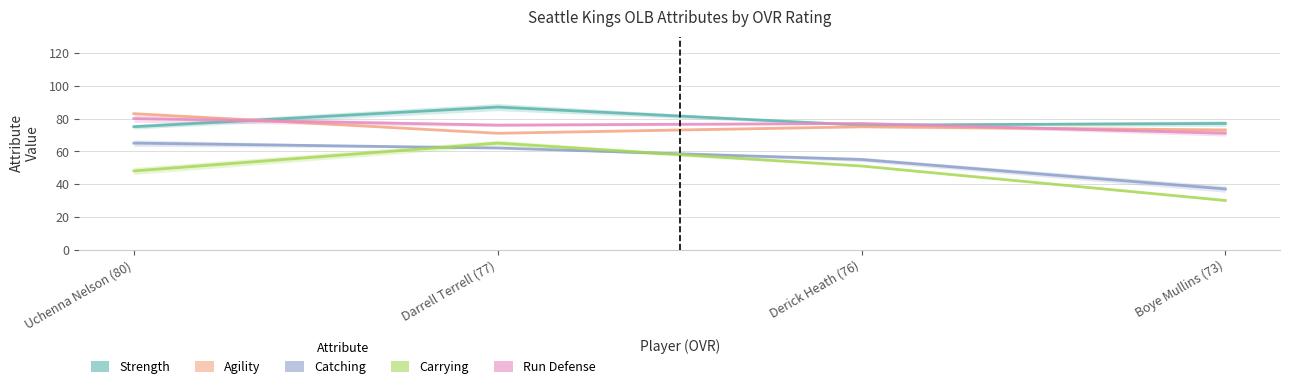

At how many categories does at least one series exceed 39?

4